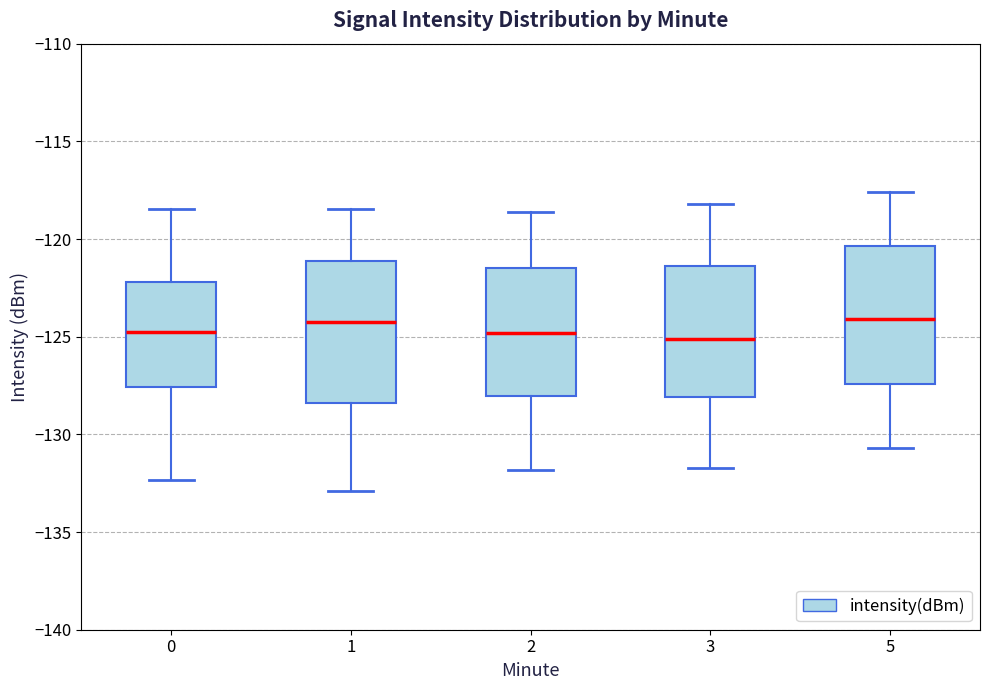

Where is the upper edge of the box at x = 5 on the y-axis? The values are not printed on the chart, so give them approximately, as read against the axis.

-120.5